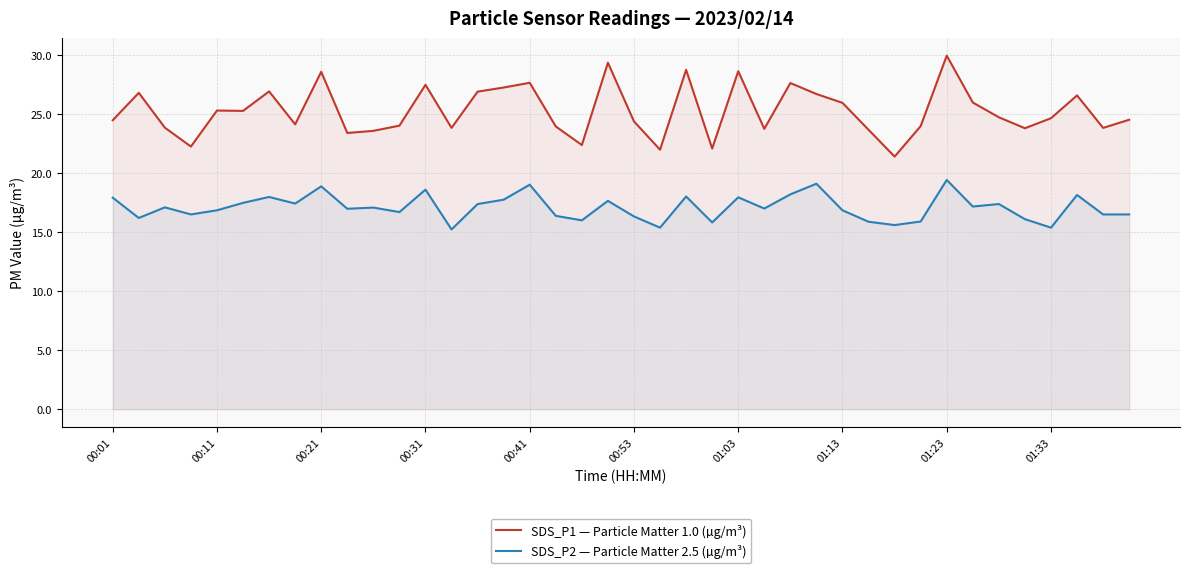

What is the maximum value for SDS_P2 — Particle Matter 2.5 (µg/m³)?

19.4